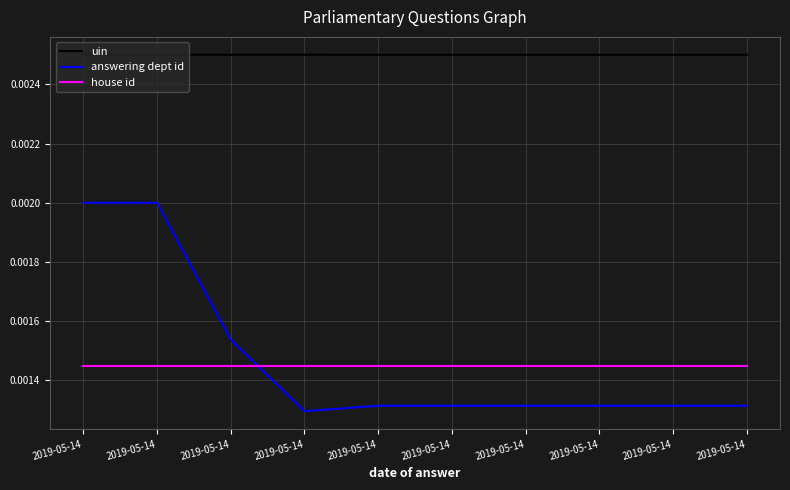

List the series in order of their peak value, highest first.

uin, answering dept id, house id